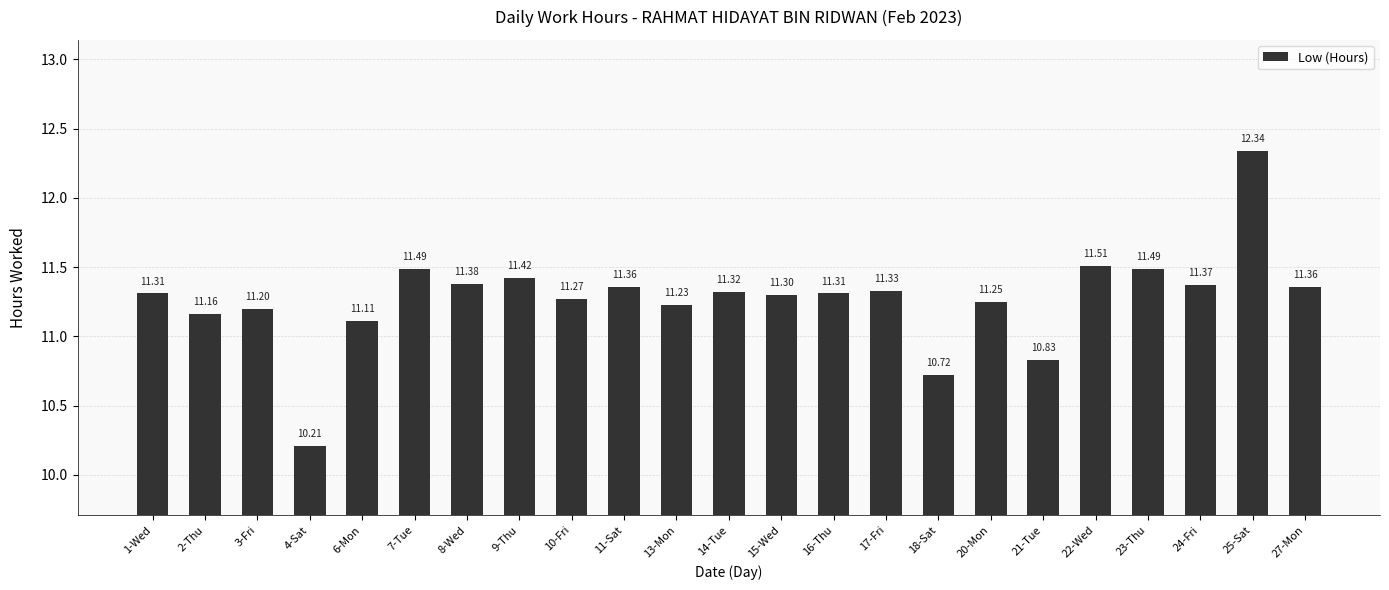

Is it true that the value at 27-Mon is 11.4?

True